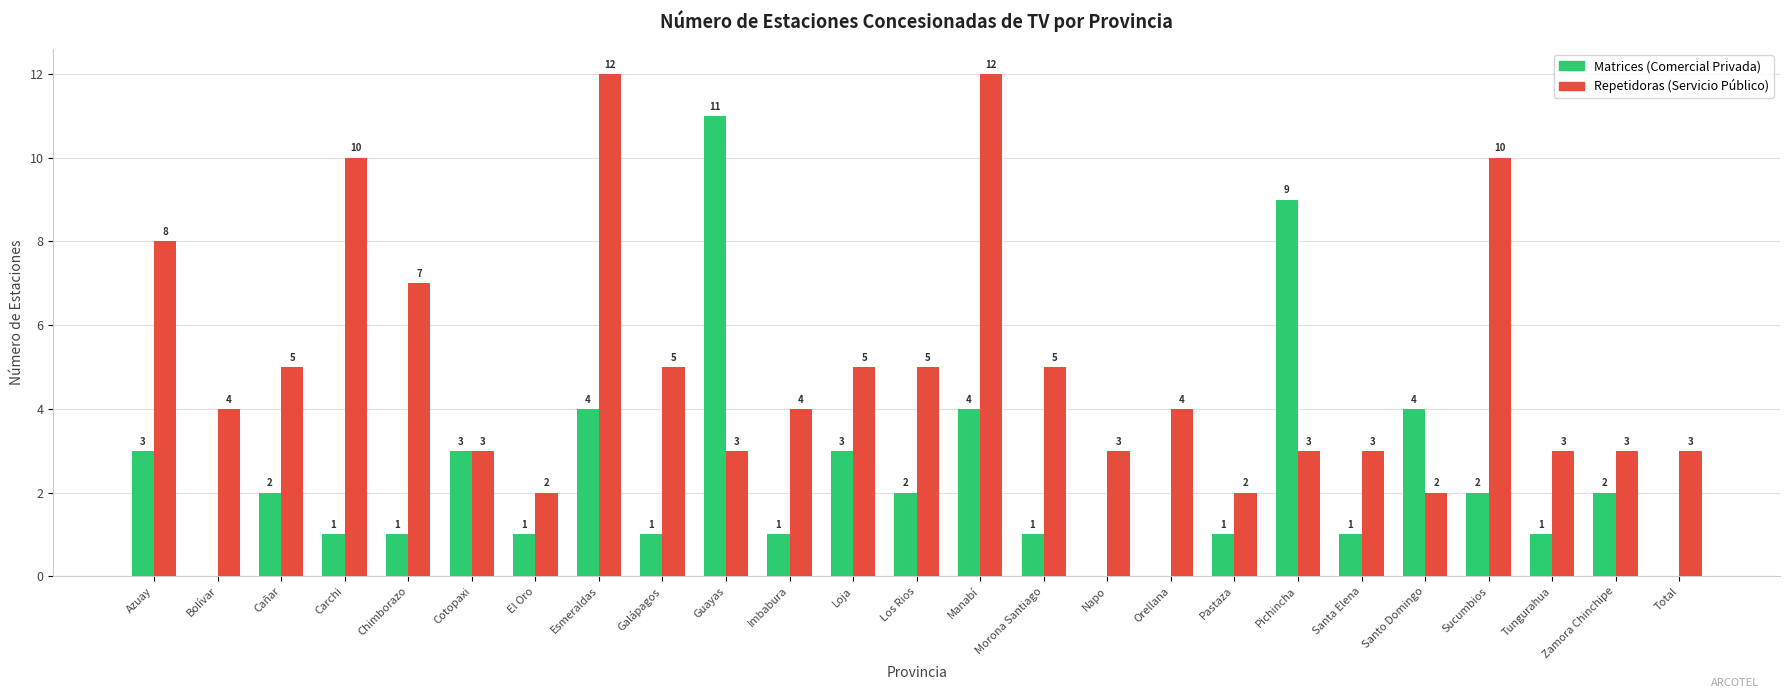

How many groups of bars are there?

25